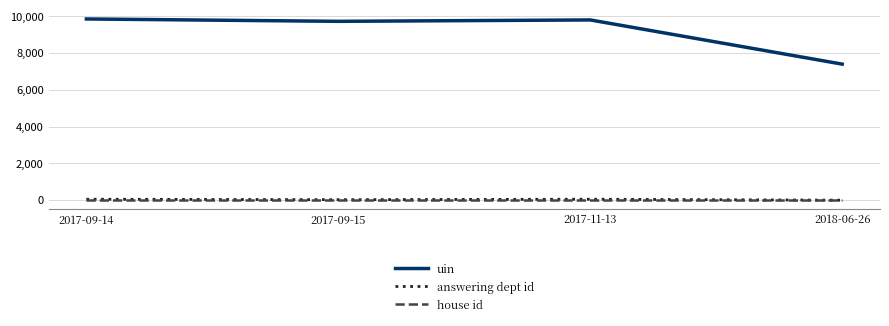

Which series has the largest total across all categories?

uin